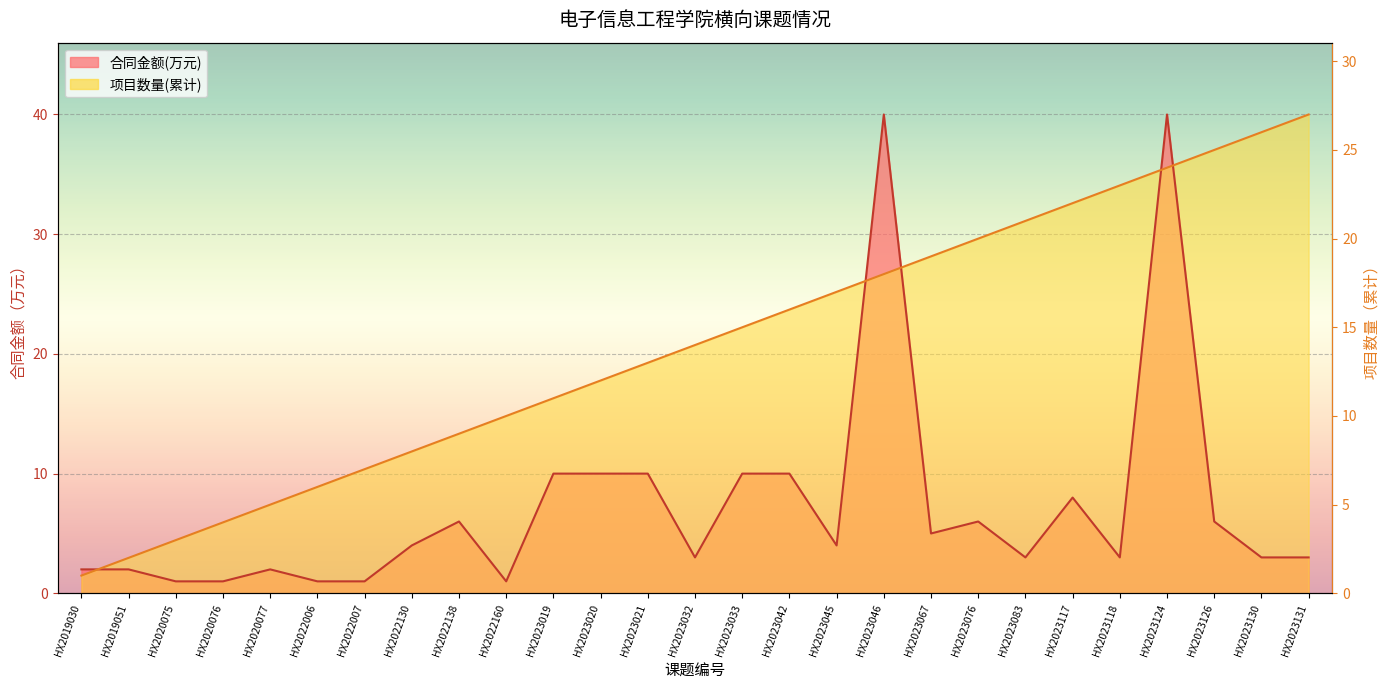

Read the 合同金额(万元) value at HX2020076.

1.0